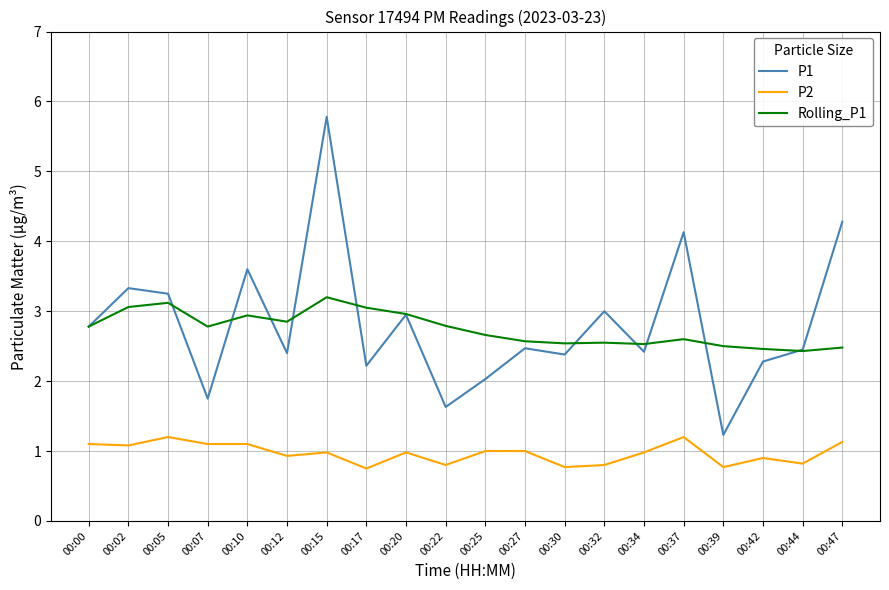

True or false: P2 and P1 cross at least once.

False